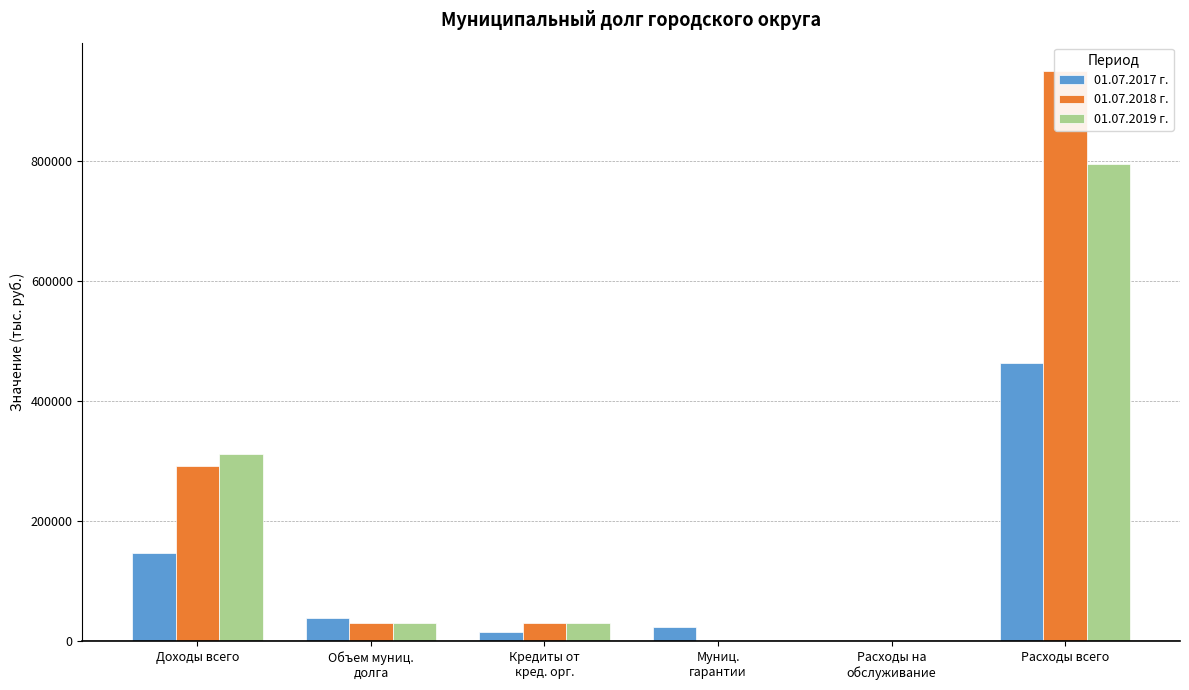

Which series has the widest spread of values?

01.07.2018 г.